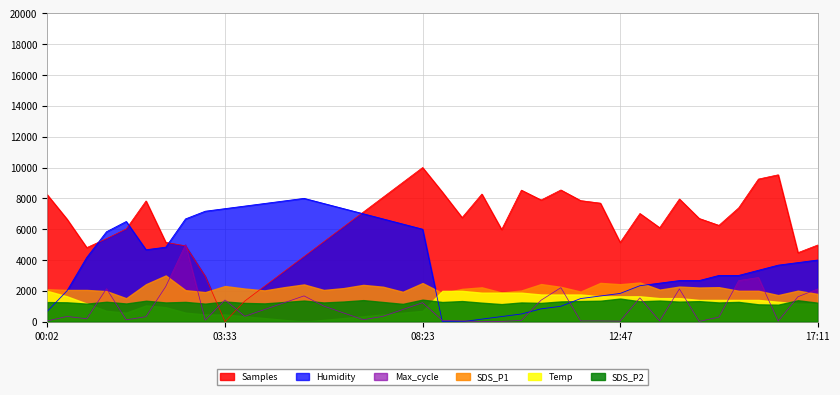

Which series has the widest spread of values?

Samples